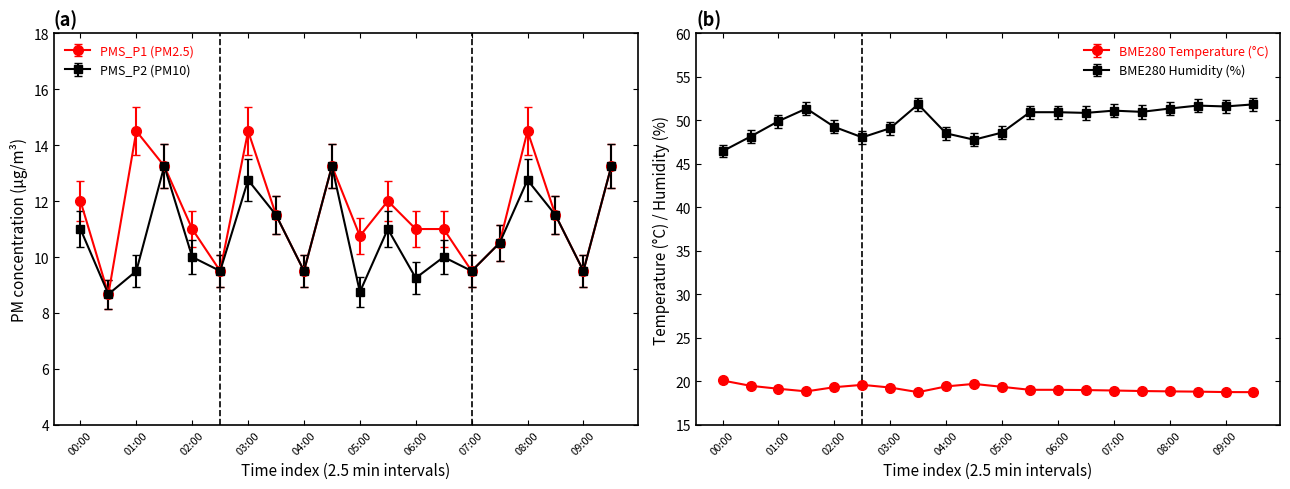

How many distinct data groups are displayed?

2